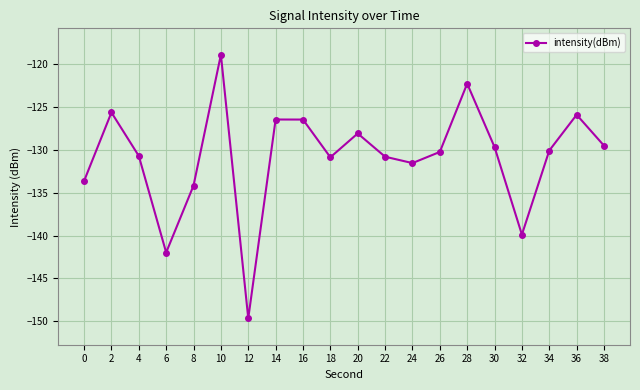

What is the maximum value shown in the chart?

-118.9